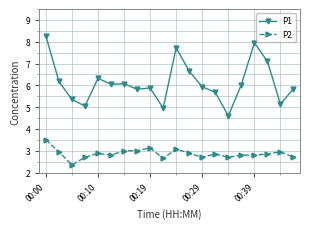

True or false: P2 and P1 cross at least once.

False